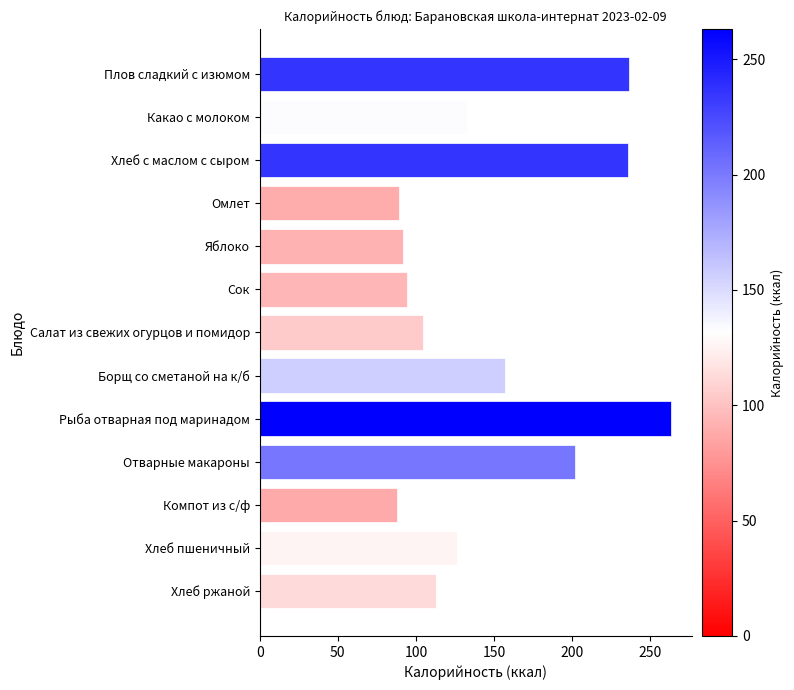

What is the change in value from Какао с молоком to Сок?

-38.8